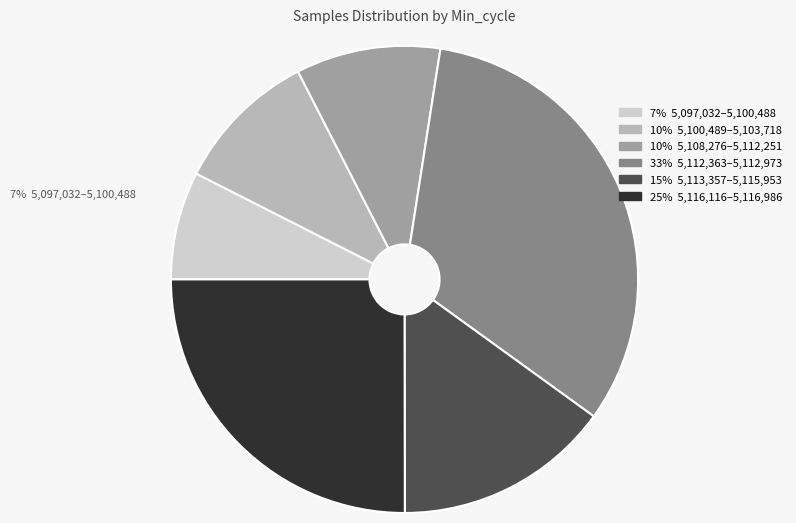

Is there a majority slice in this chart?

No